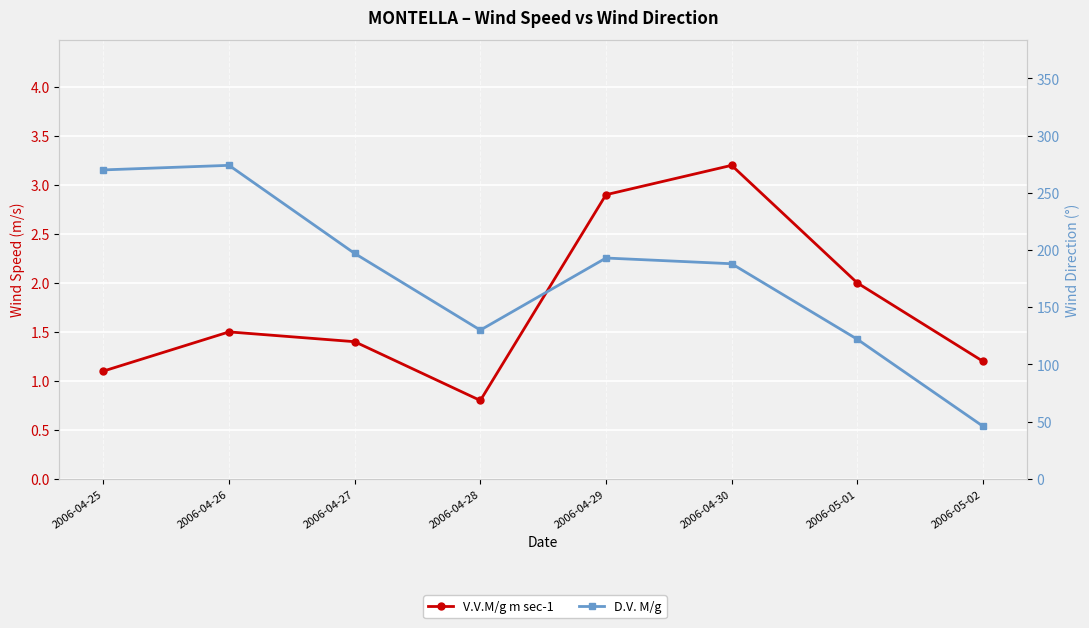

Which series has the largest total across all categories?

D.V. M/g